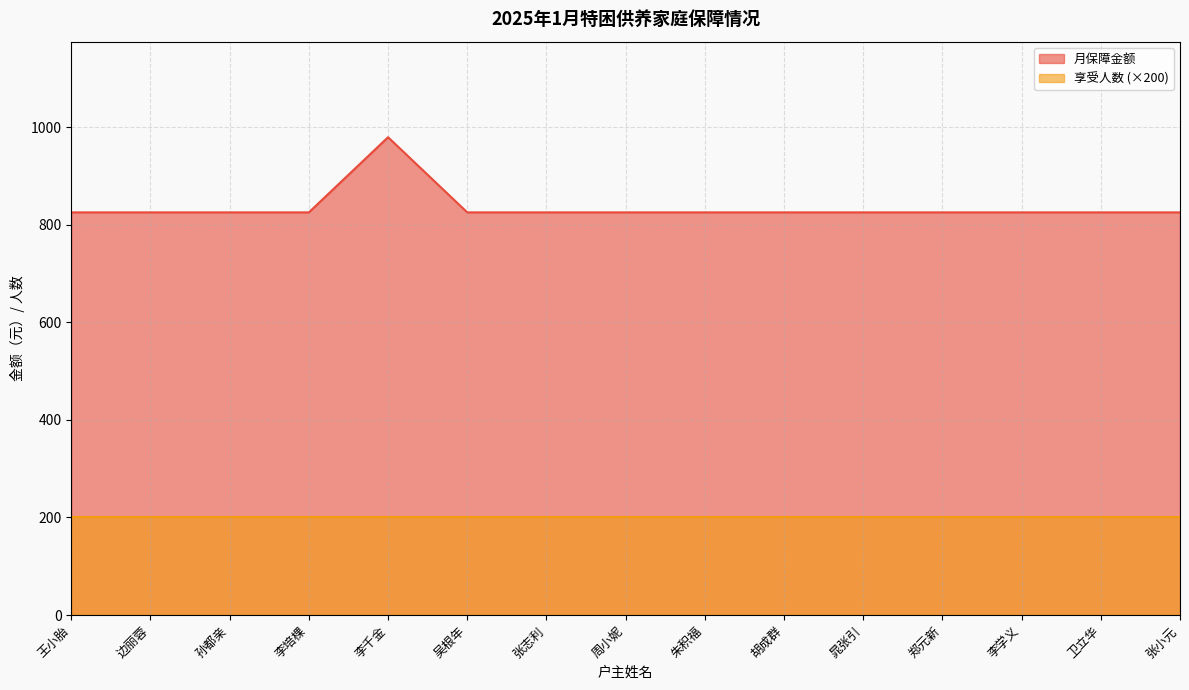

What is the label of the 1st point from the right?

张小元